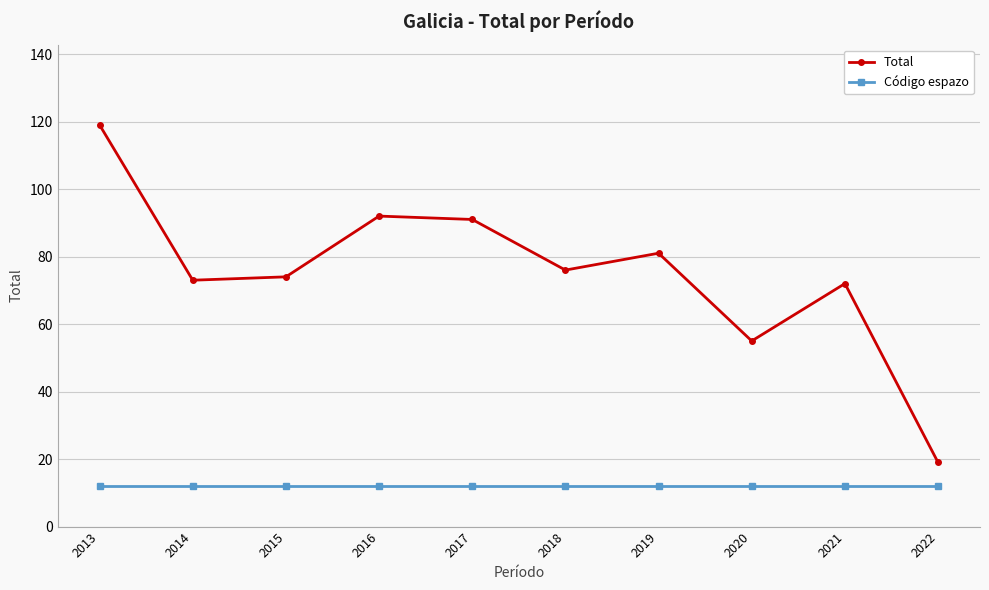

At which category is the sum across all series the highest?

2013